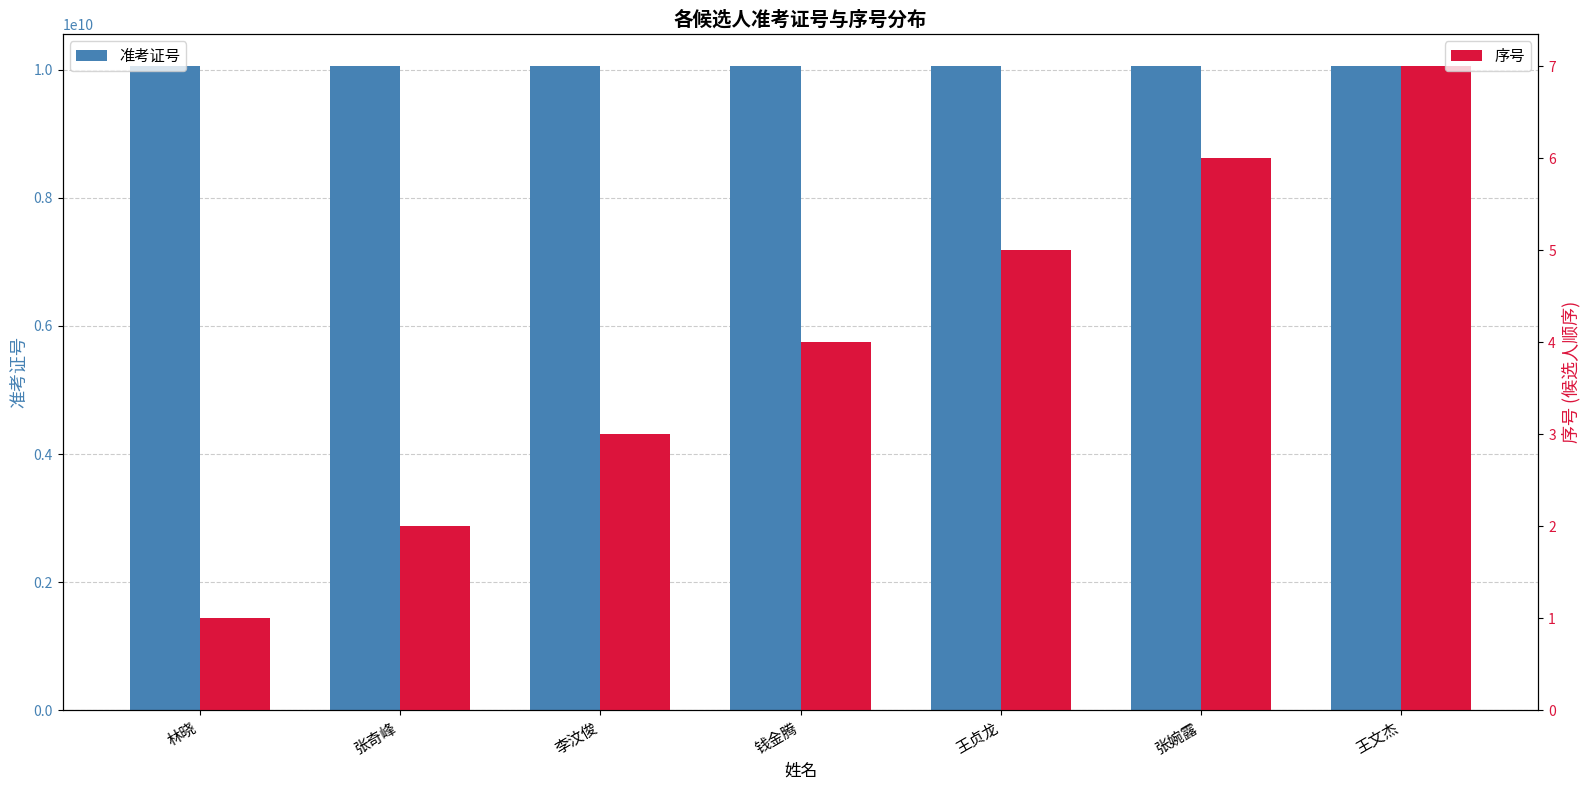

Is it true that 序号 equals 7 at 王文杰?

True